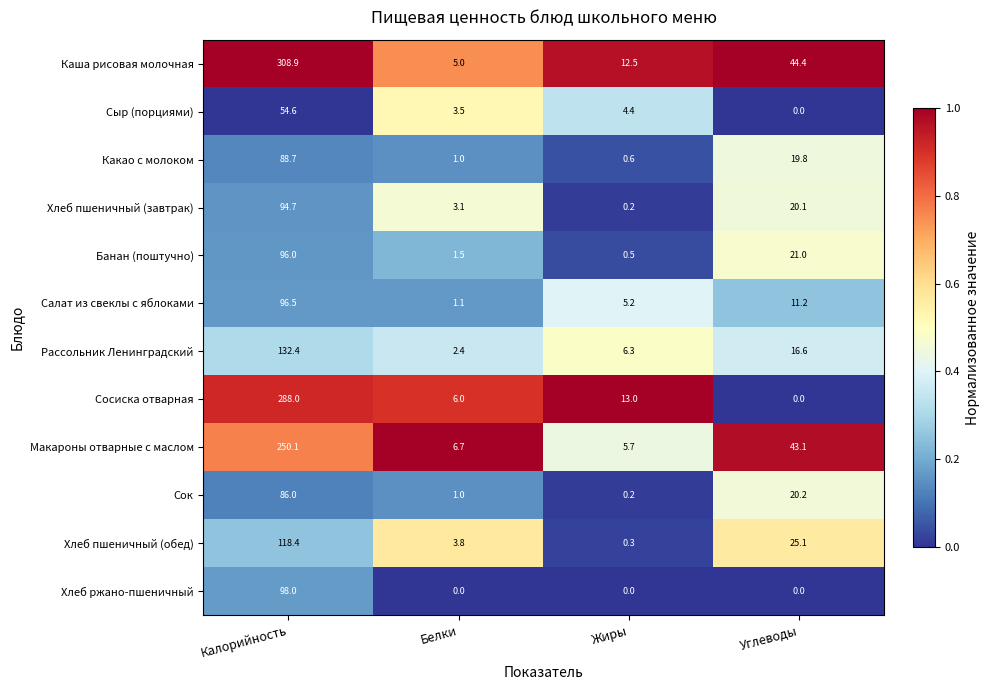

List the series in order of their peak value, lowest first.

Сыр (порциями), Сок, Какао с молоком, Хлеб пшеничный (завтрак), Банан (поштучно), Салат из свеклы с яблоками, Хлеб ржано-пшеничный, Хлеб пшеничный (обед), Рассольник Ленинградский, Макароны отварные с маслом, Сосиска отварная, Каша рисовая молочная